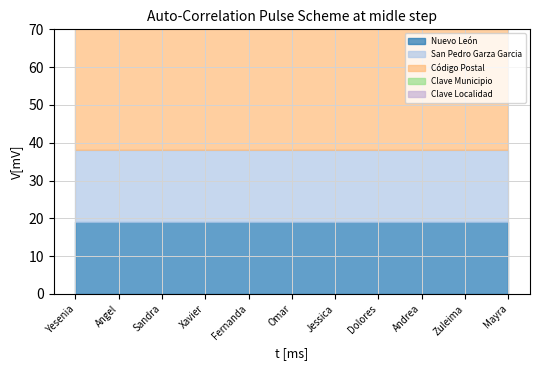

What position from the left is Fernanda?

5